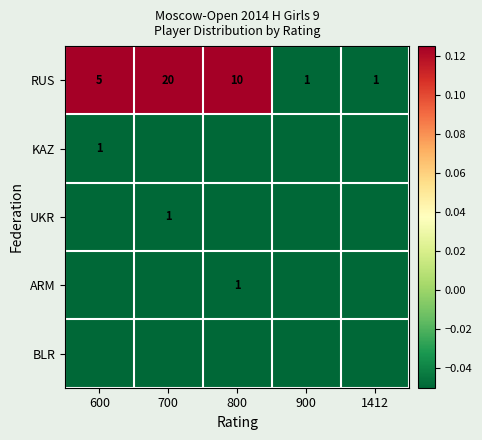

Which category has the lowest value in the KAZ series?

700